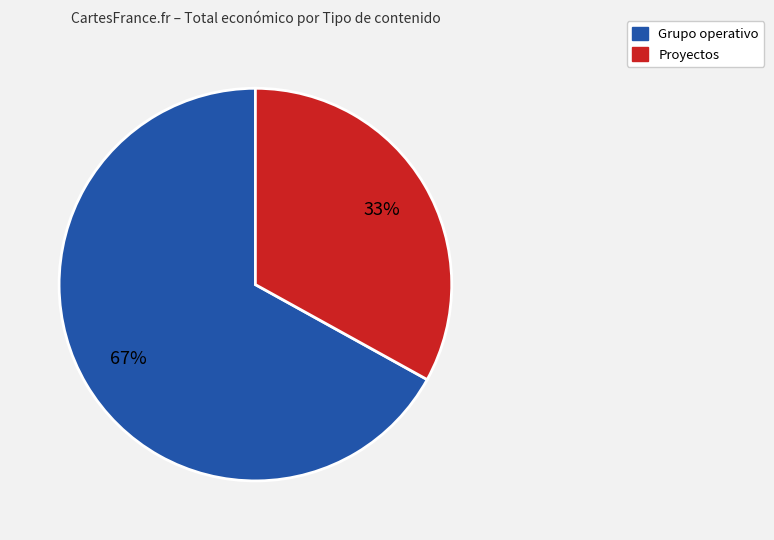

To the nearest percent, what is the difference between the largest and smallest slice percentages?

34%